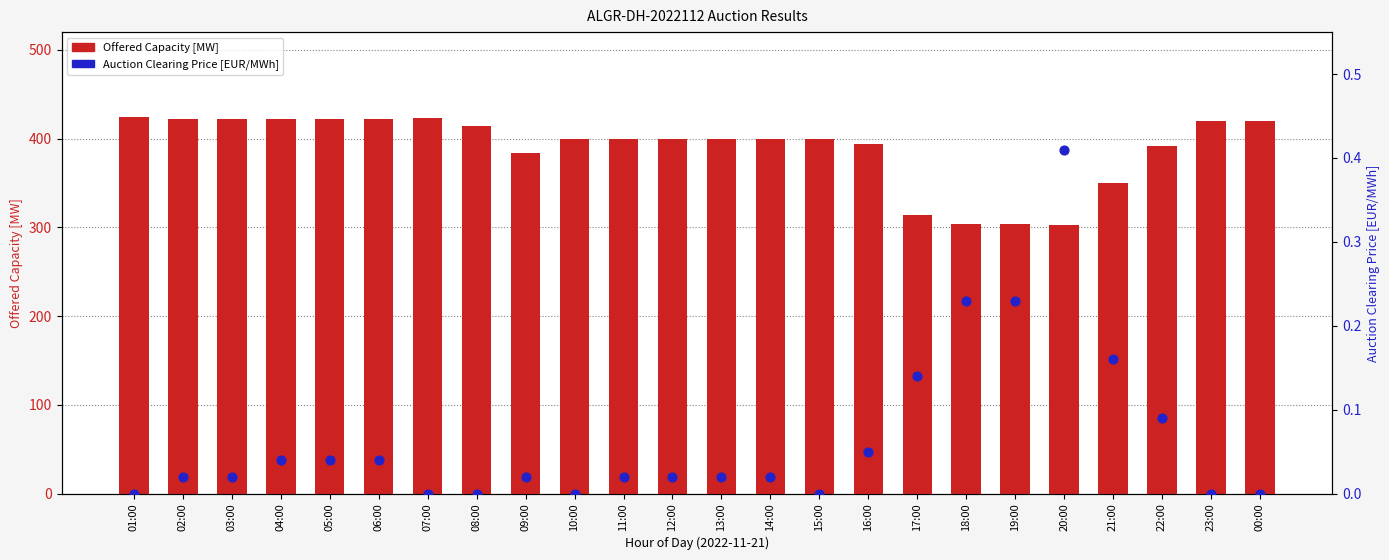

What are all the series names shown in the legend?

Offered Capacity [MW], Auction Clearing Price [EUR/MWh]